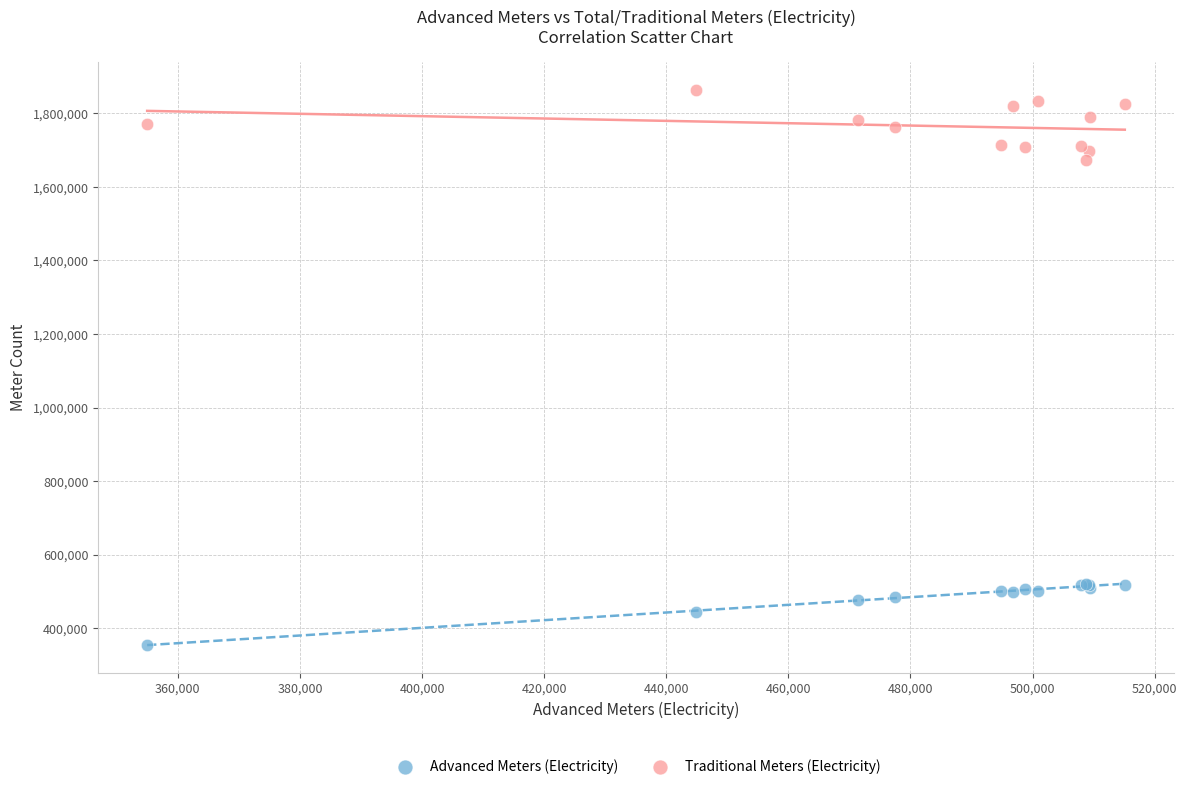

Which series reaches the minimum Y coordinate?

Advanced Meters (Electricity)